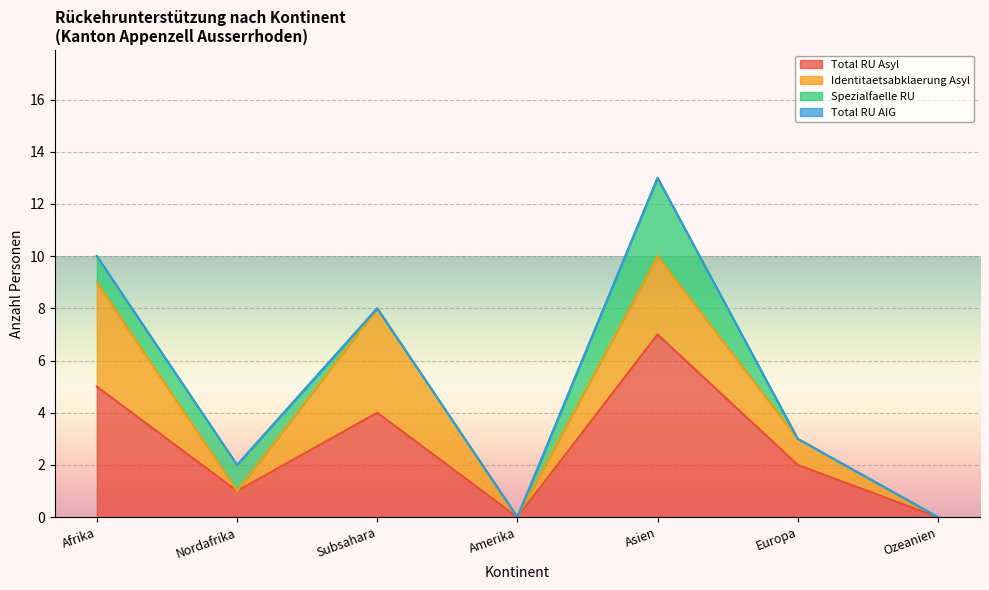

At which category does the chart reach its peak across all series?

Asien